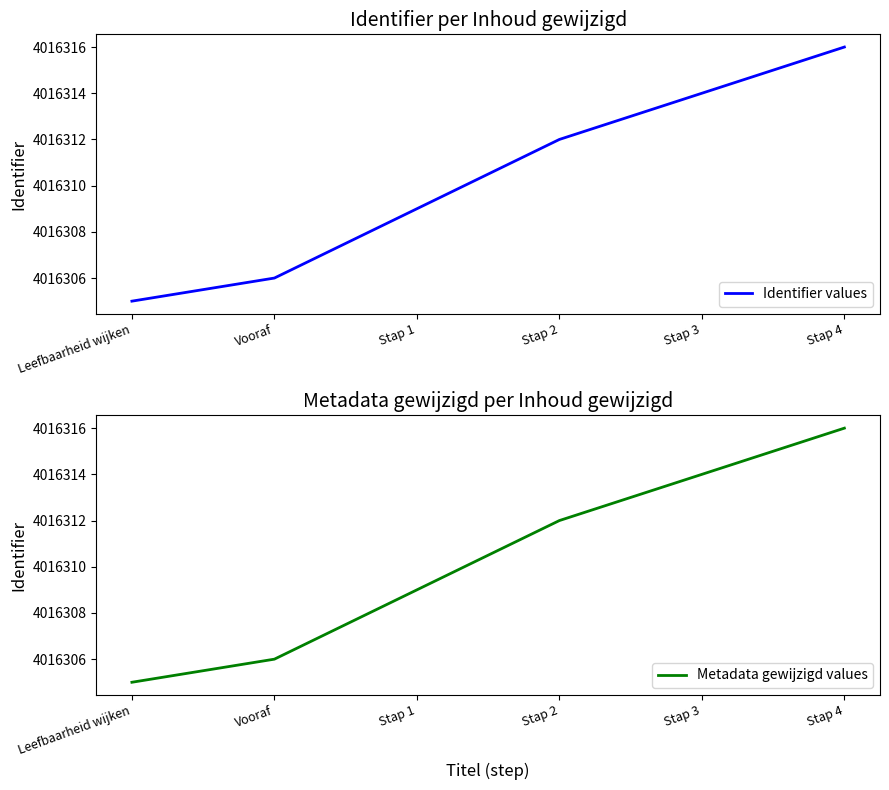

What is the label of the 5th point from the left?

Stap 3